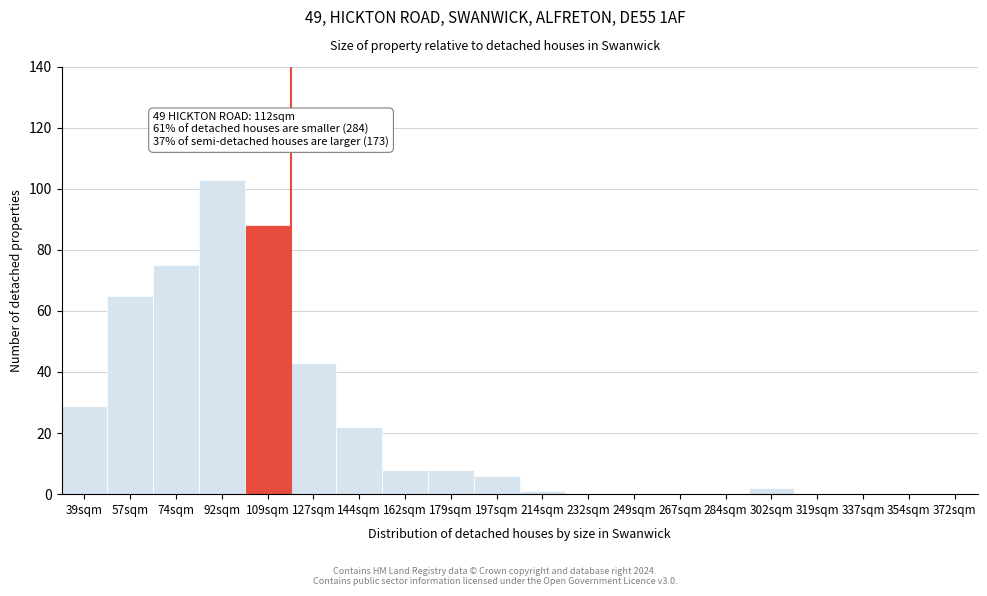

Reading right to left, what are all the values shown in this chart?

372sqm=0	354sqm=0	337sqm=0	319sqm=0	302sqm=2	284sqm=0	267sqm=0	249sqm=0	232sqm=0	214sqm=1	197sqm=6	179sqm=8	162sqm=8	144sqm=22	127sqm=43	109sqm=88	92sqm=103	74sqm=75	57sqm=65	39sqm=29